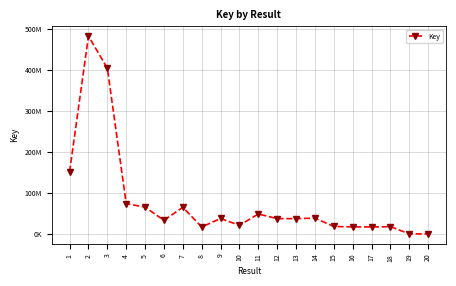

Reading left to right, what are all the values shown in this chart?

1=151368549	2=481789337	3=403801572	4=73725092	5=65358271	6=33345341	7=64990242	8=17051165	9=37683062	10=20938102	11=48553746	12=37340142	13=37340304	14=38553087	15=18211435	16=17261382	17=17125825	18=17777033	19=290450	20=7214